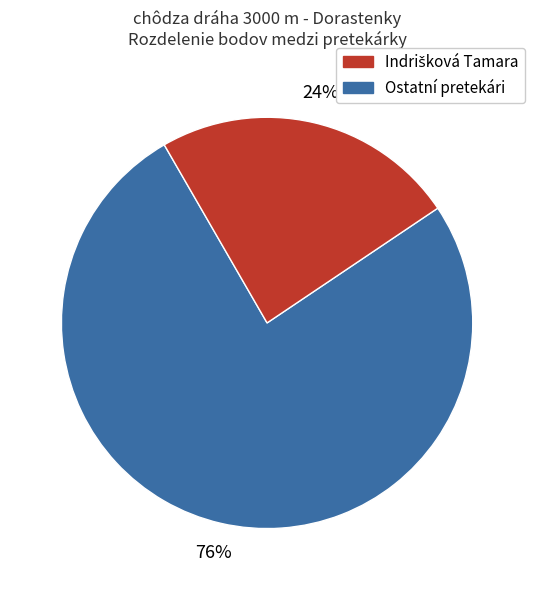

To the nearest percent, what is the difference between the largest and smallest slice percentages?

52%